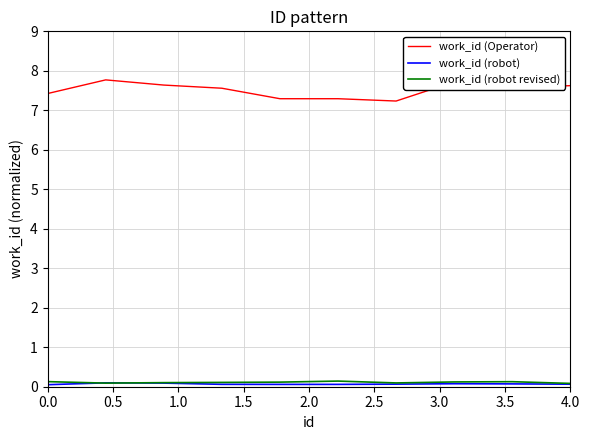

Which series has the largest total across all categories?

work_id (Operator)